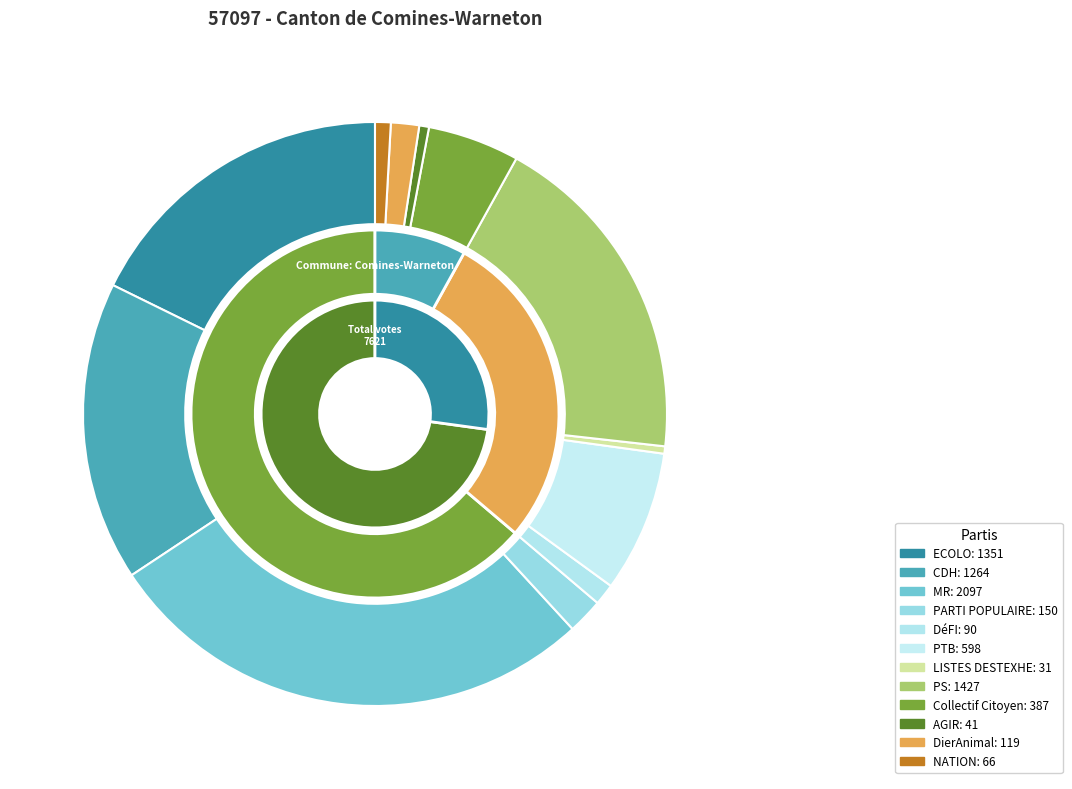

Count the number of slices in the pie.

12